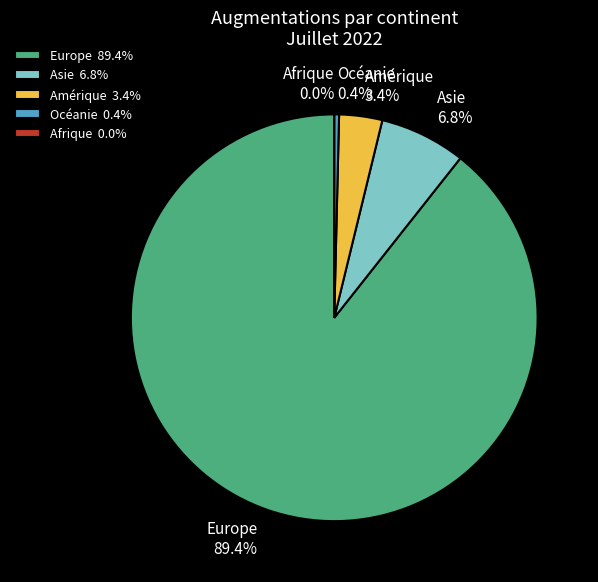

What percentage is the Europe slice, to the nearest percent?

89%